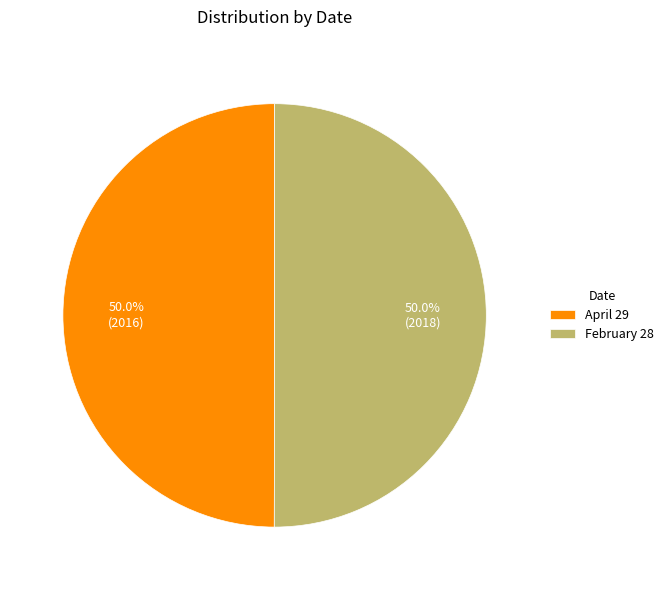

Approximately how many times larger is the value at February 28 compared to April 29?

1.0